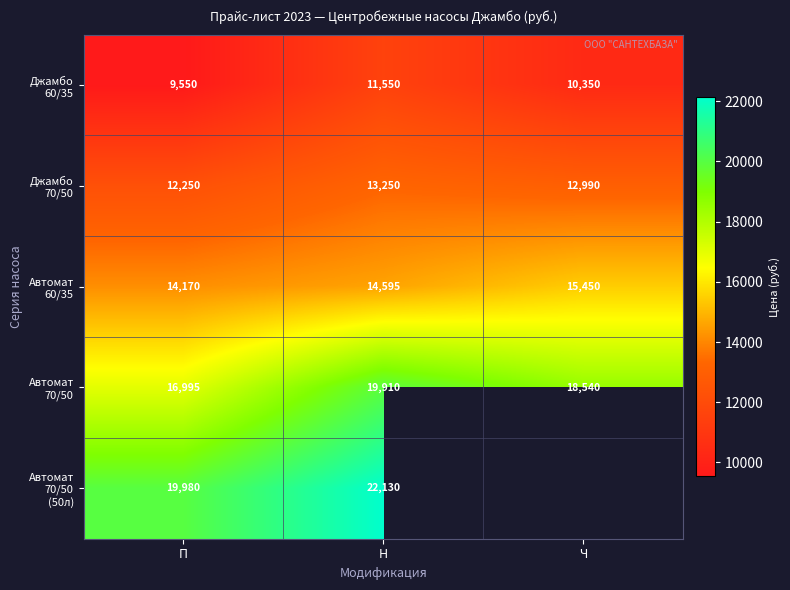

What is the difference between the highest and lowest values at П?

10430